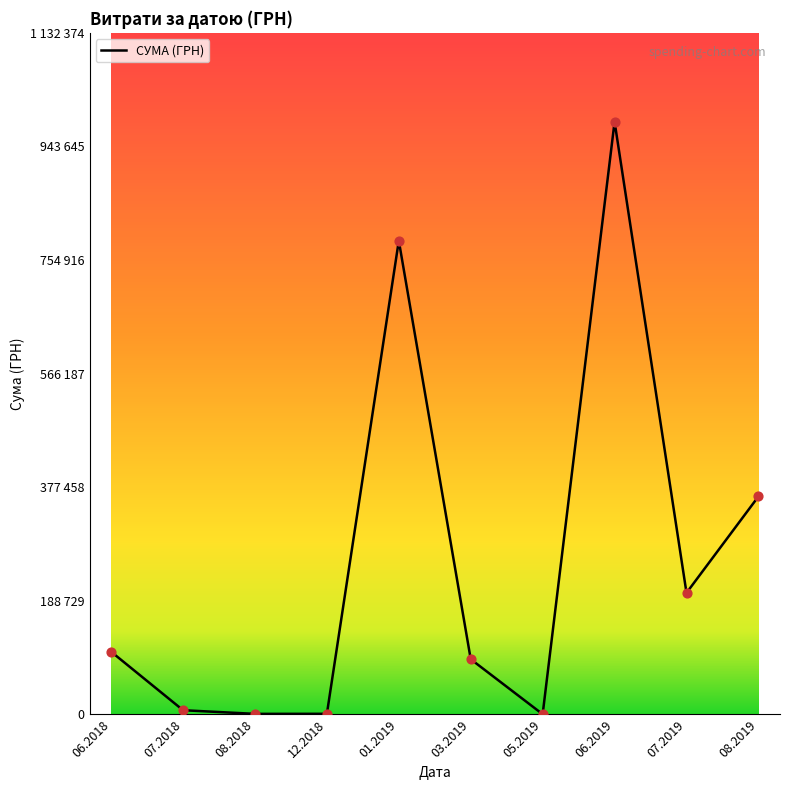

What is the change in value from 03.2019 to 07.2019?

+110249.2